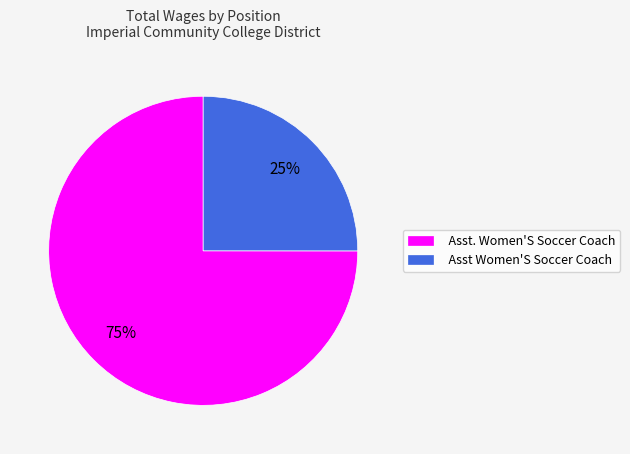

Which category has the biggest portion of the pie?

Asst. Women'S Soccer Coach